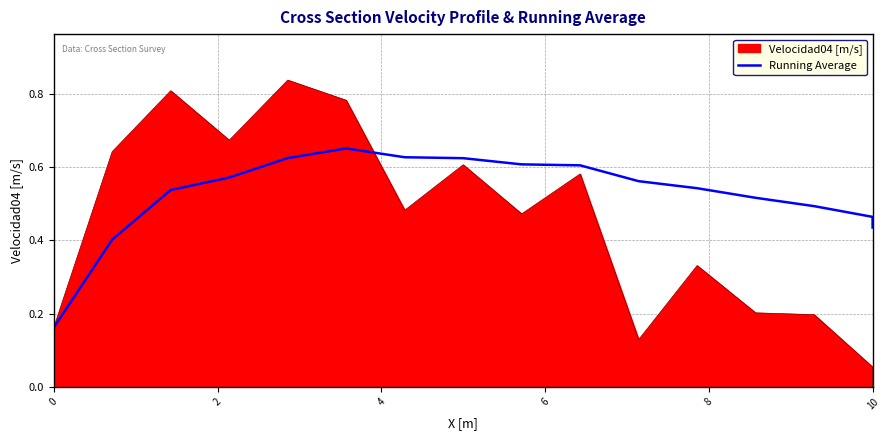

What is the difference between the second highest and minimum values?

0.5